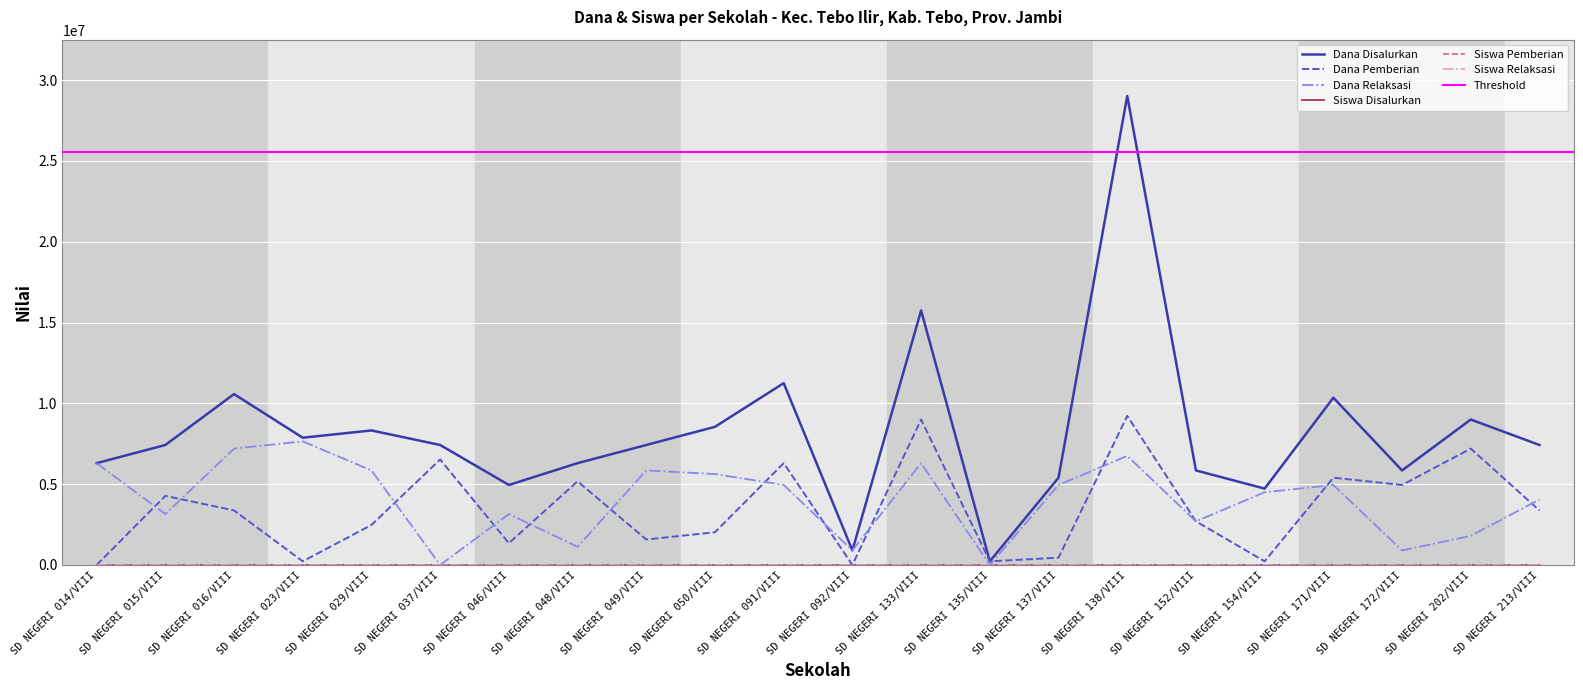

Is the value of Dana Relaksasi at SD NEGERI 049/VIII greater than the value of Dana Disalurkan at SD NEGERI 135/VIII?

Yes